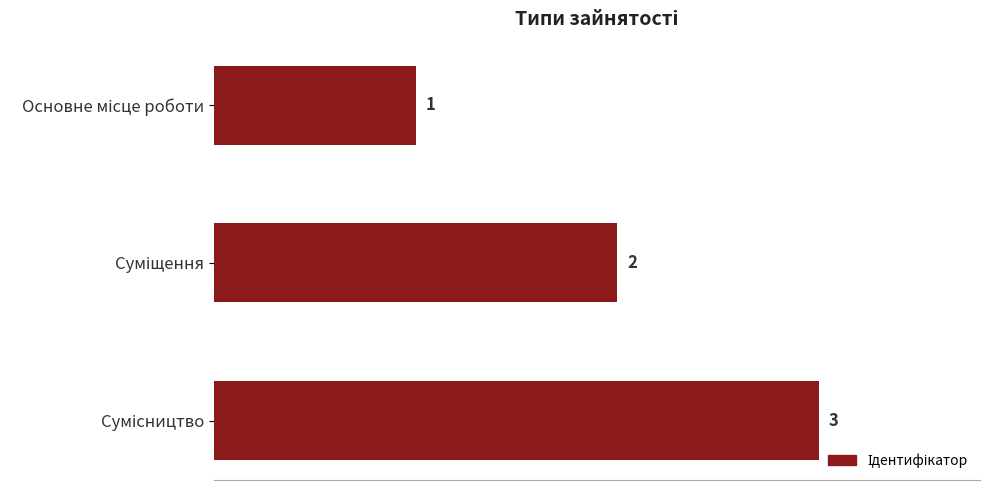

Count the values in the range 1 to 3.

3